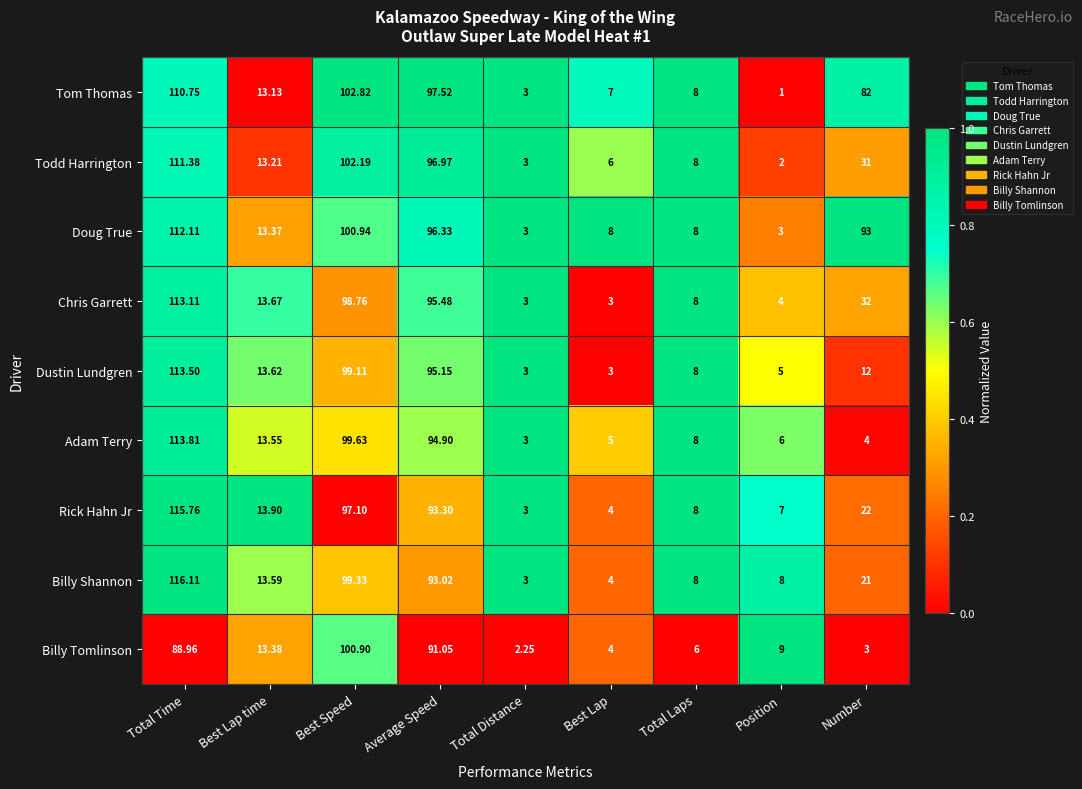

Which series has the widest spread of values?

Billy Shannon